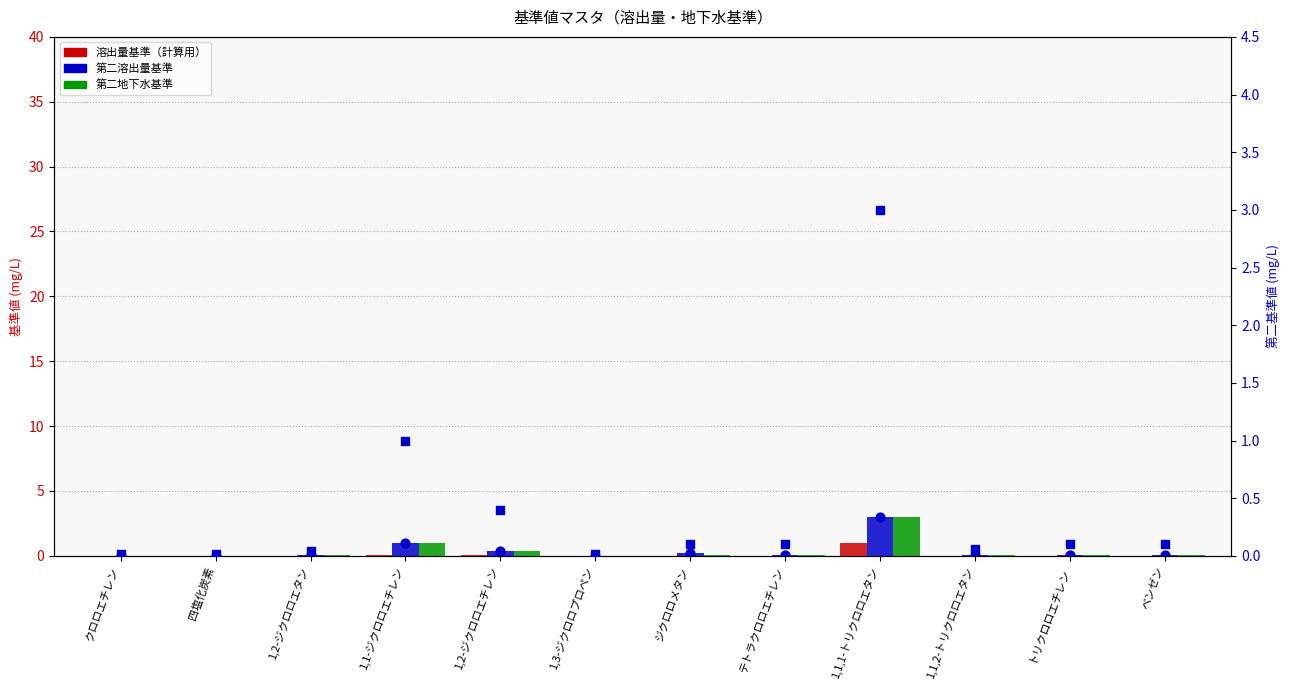

Which series reaches the minimum Y coordinate?

溶出量基準（計算用）